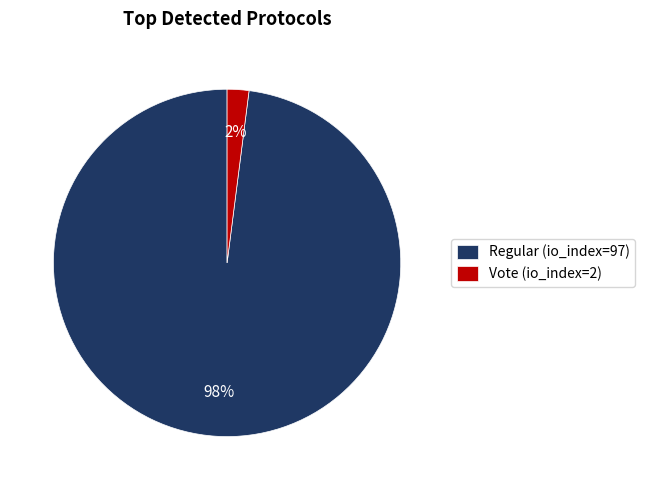

Which has a higher value, Regular (io_index=97) or Vote (io_index=2)?

Regular (io_index=97)